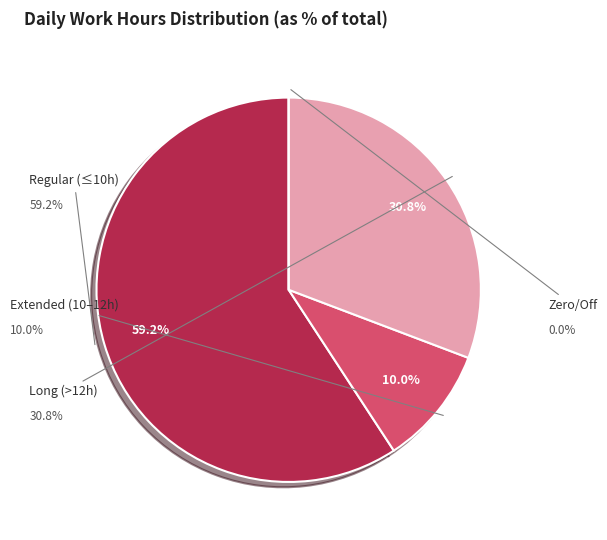

Is there any slice that represents more than half of the pie?

Yes